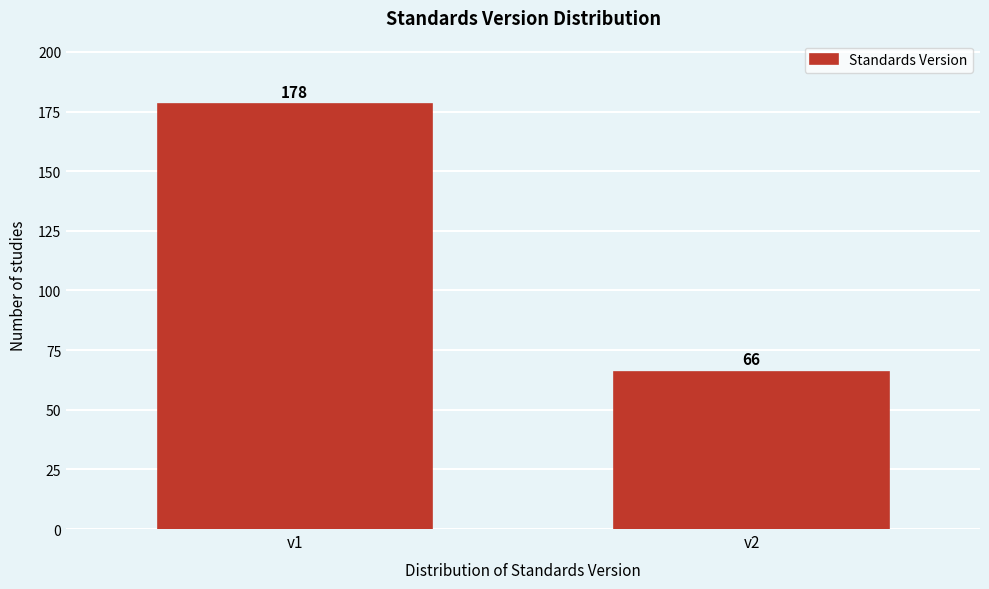

Reading right to left, what are all the values shown in this chart?

66	178